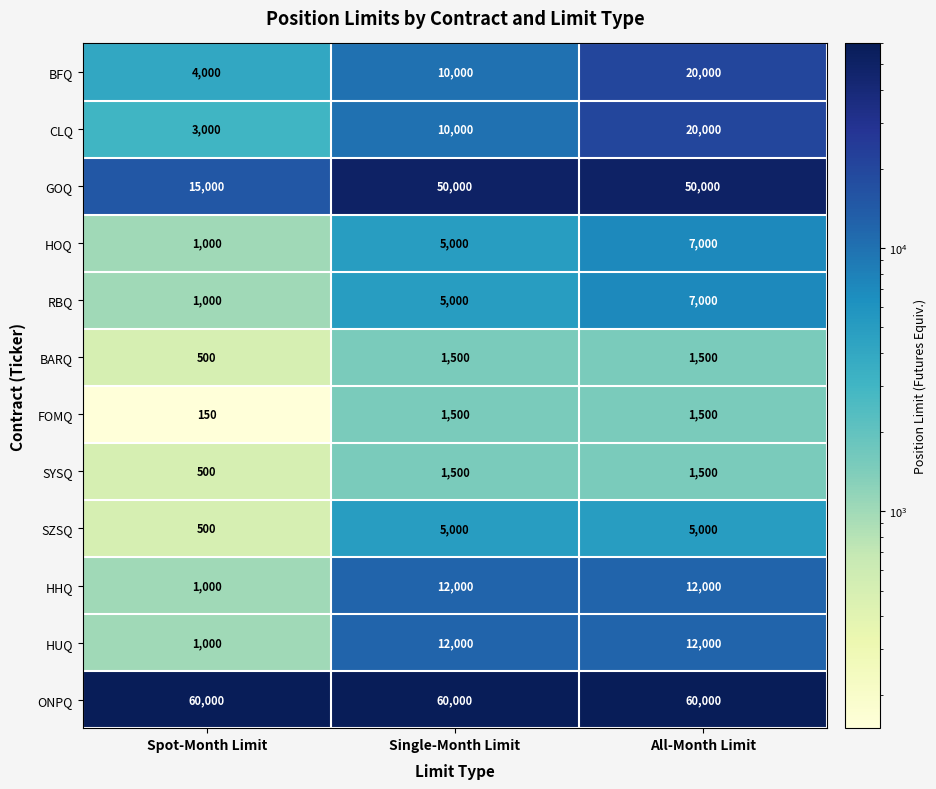

What is the smallest value displayed?

150